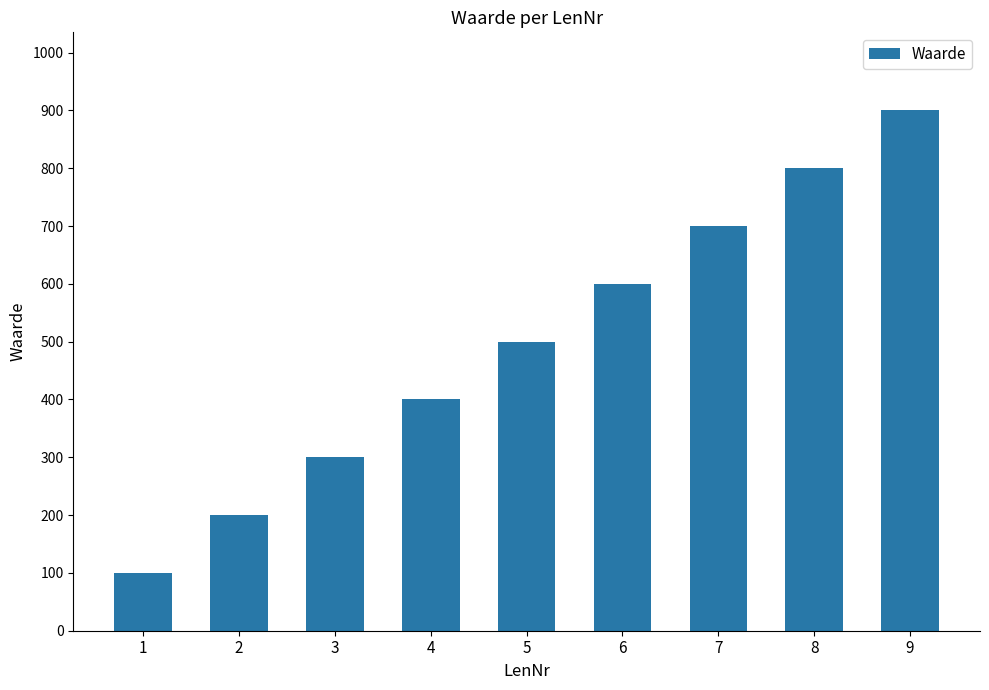

What is the value of the 4th bar from the left?

400